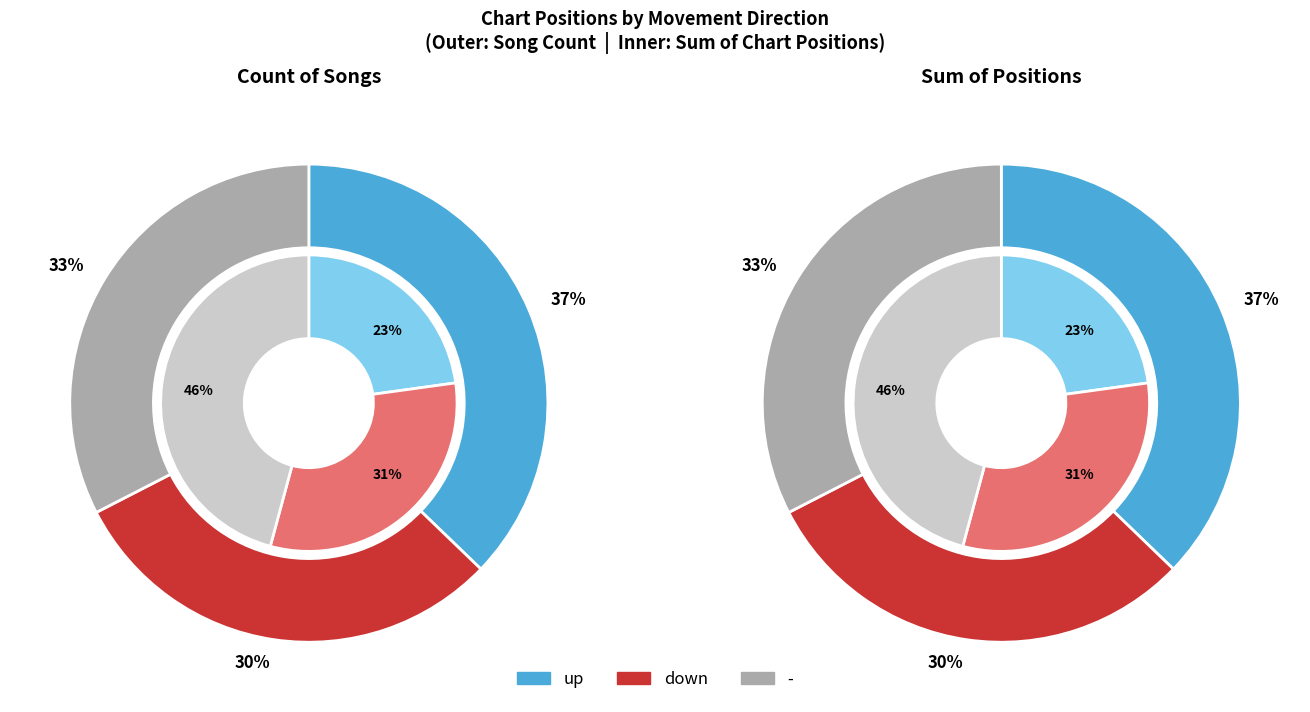

Does up account for over 50% of the chart?

No